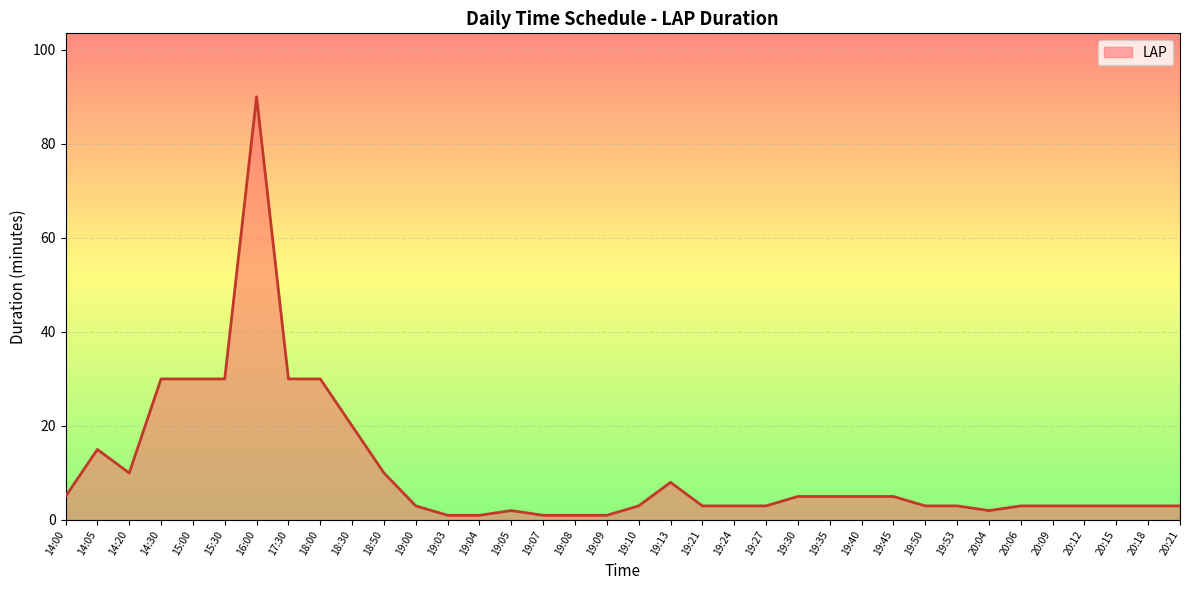

What is the change in value from 18:30 to 20:12?

-17